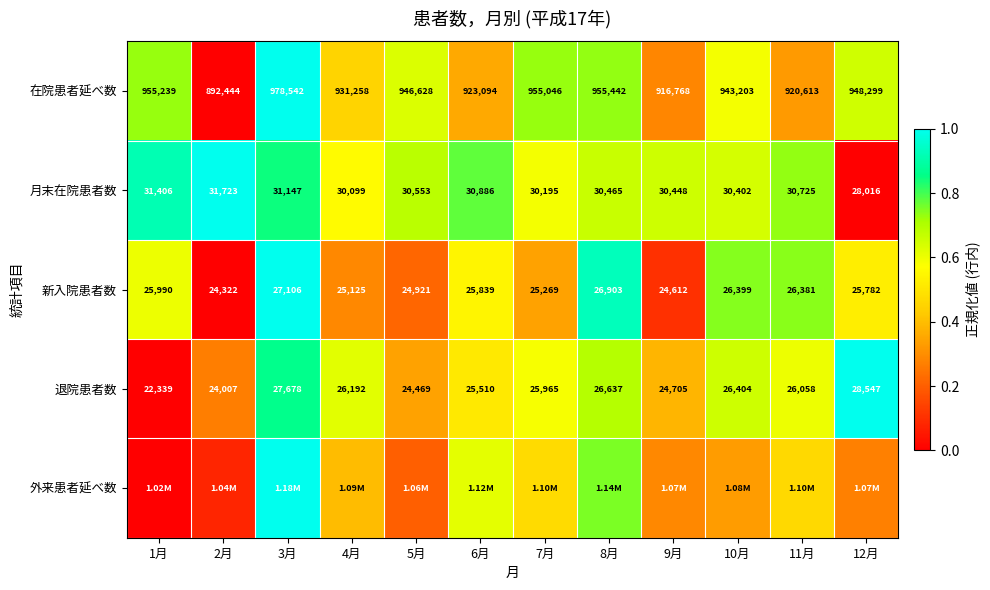

What is the difference between the maximum and minimum values in the 外来患者延べ数 series?

1.0